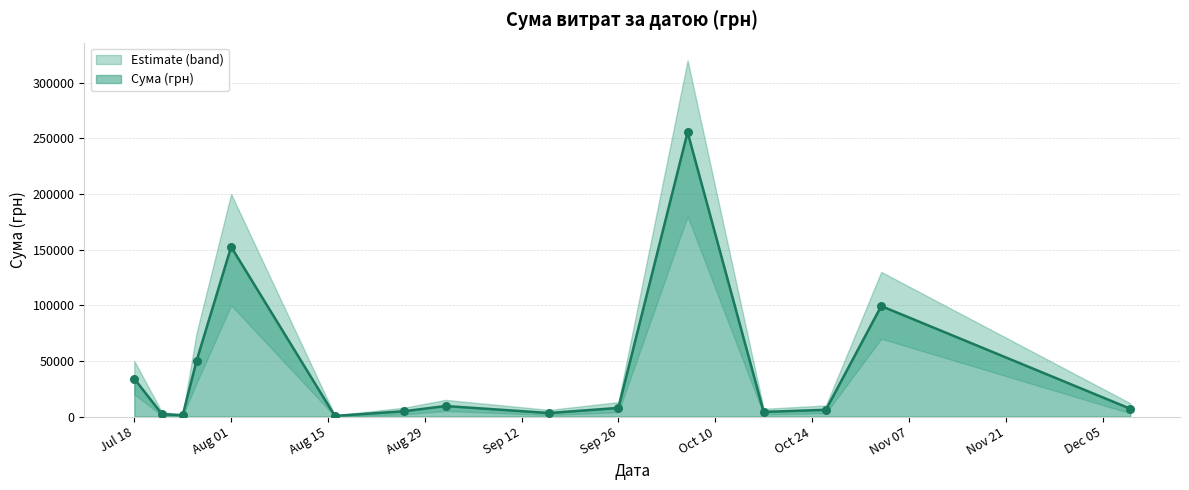

What is the change in value from 2016-09-01 to 2016-12-09?

-2420.0